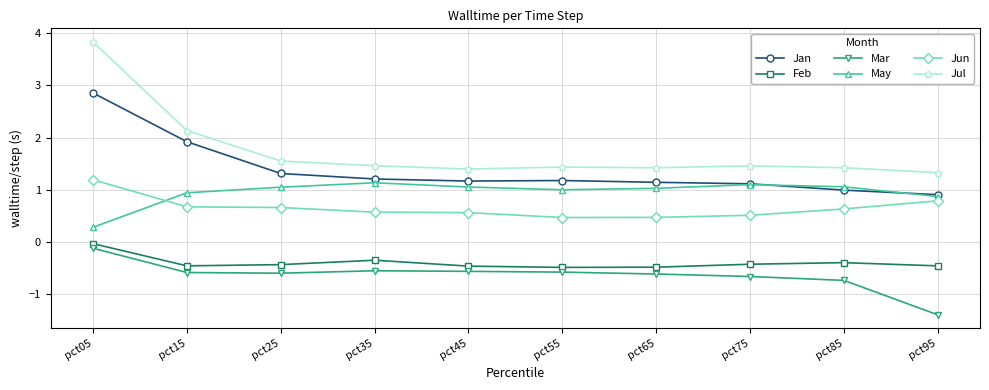

What is the difference between the Jun values at pct65 and pct45?

0.1